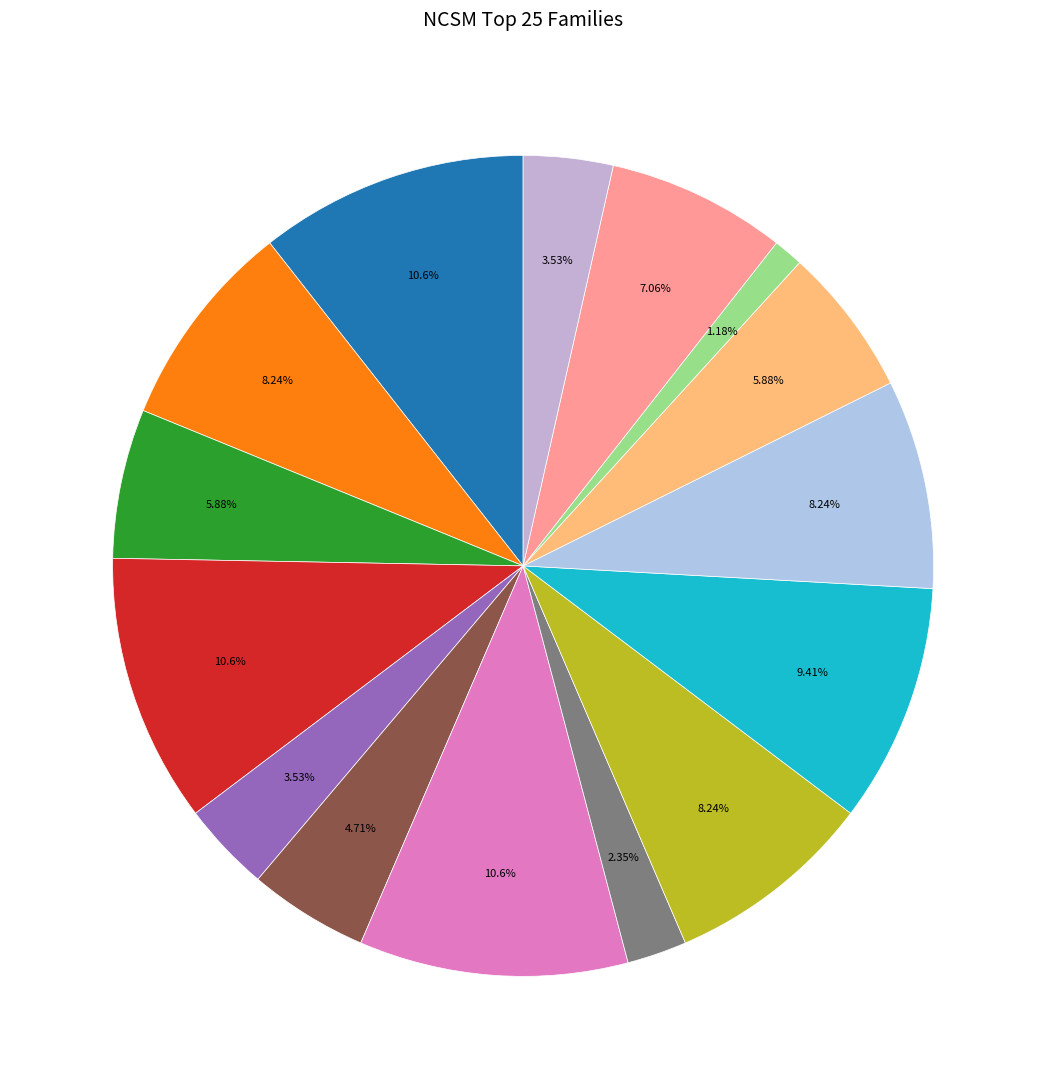

To the nearest percent, what is the difference between the largest and smallest slice percentages?

9%